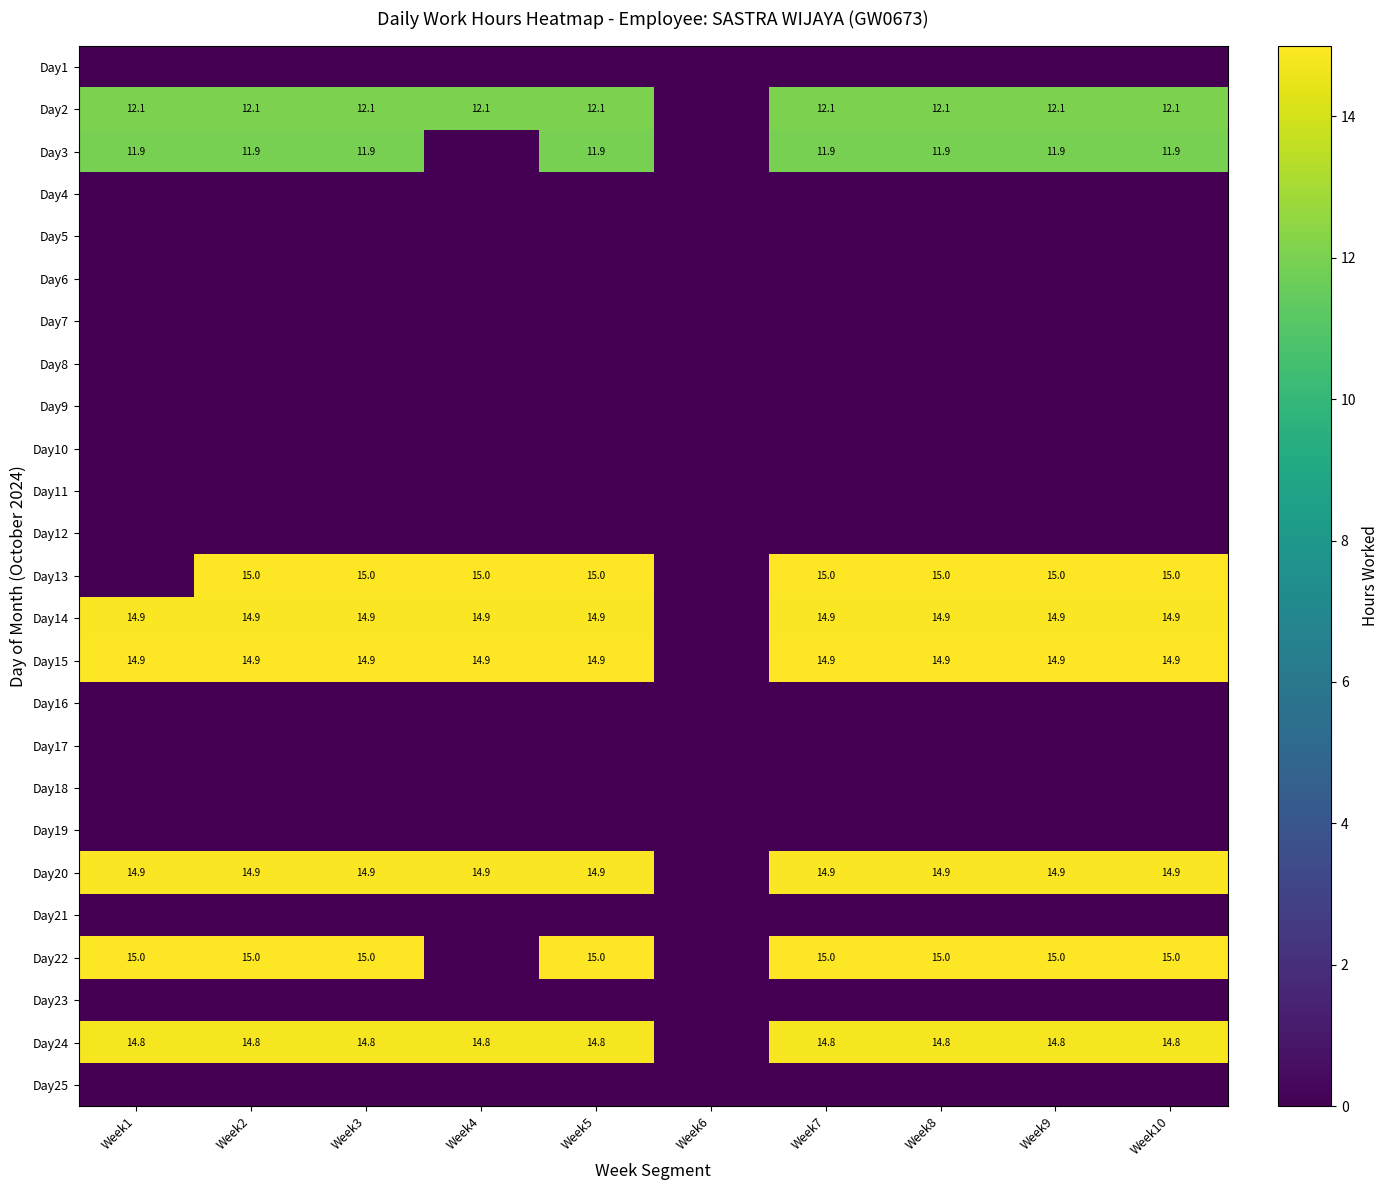

True or false: Day20 has a value of 14.9 at Week1.

True